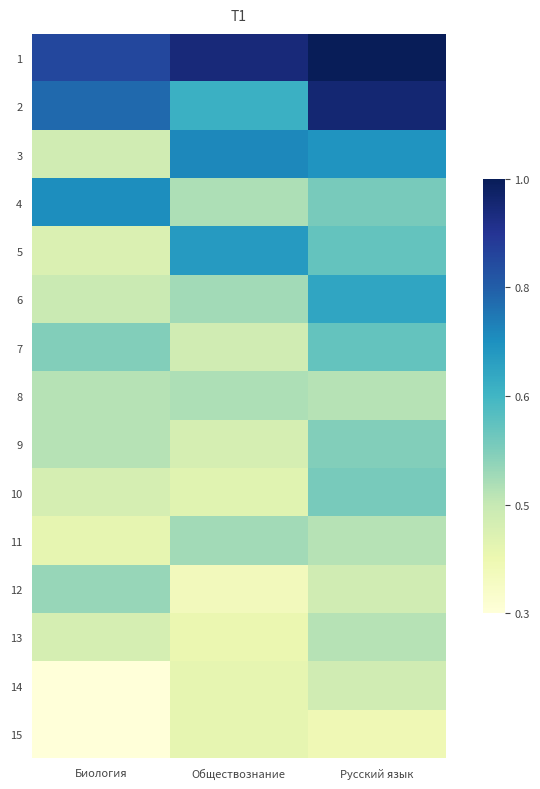

How many categories are shown in the chart?

3